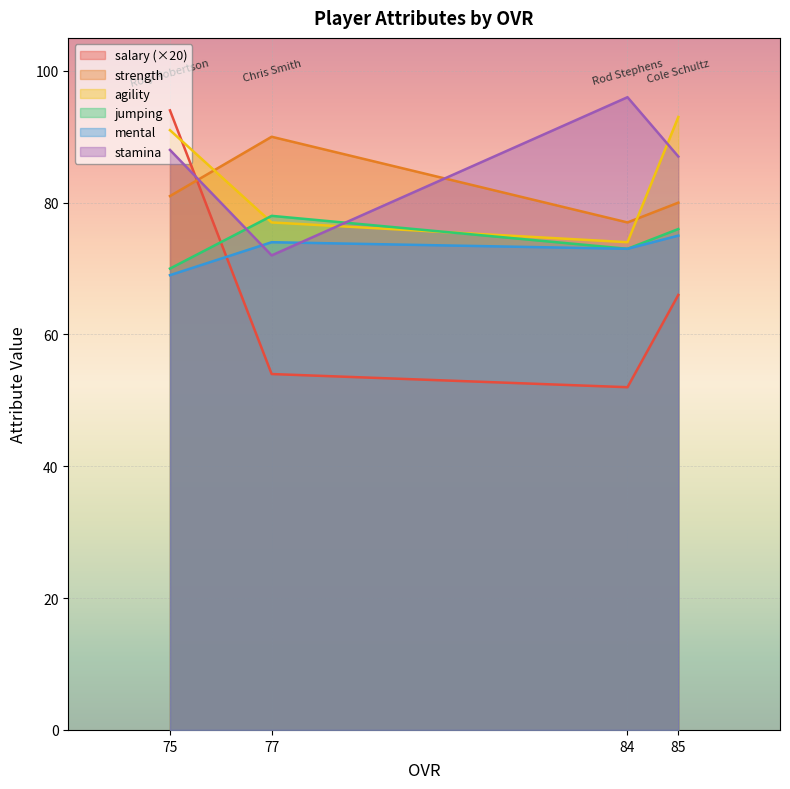

Which series ends up on top after the final intersection of stamina and strength?

stamina